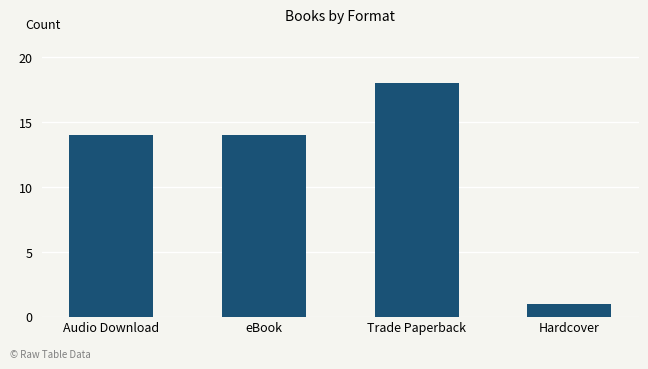

Which category has the lowest value across all series?

Hardcover